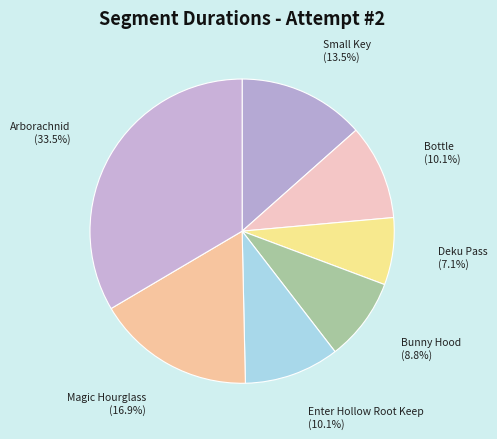

Is the sum of Magic Hourglass and Bunny Hood greater than half?

No